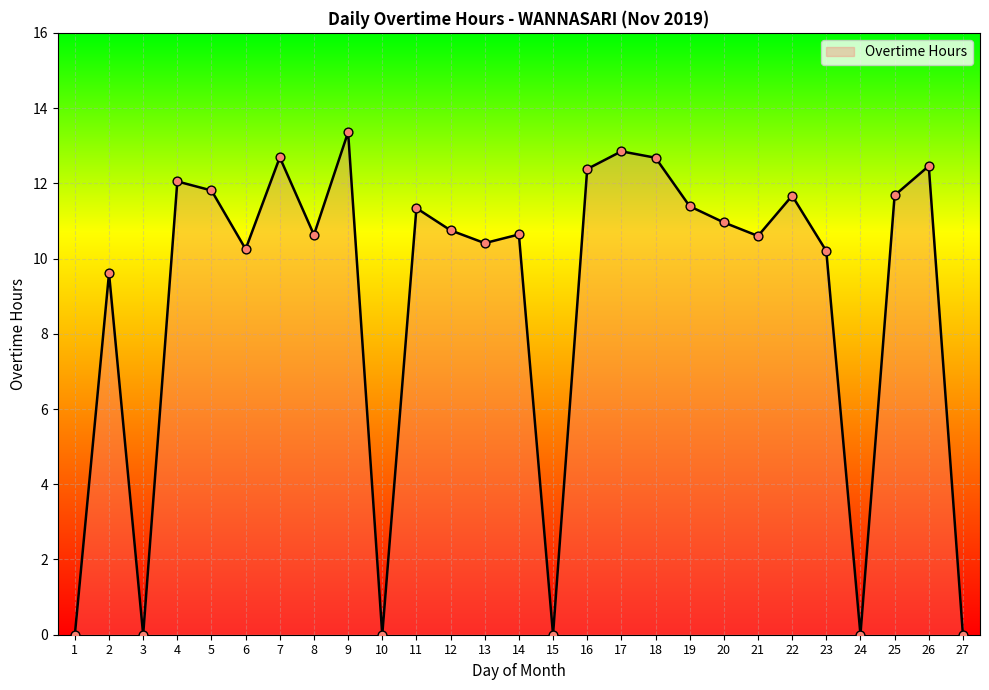

Which has a higher value, 2 or 18?

18